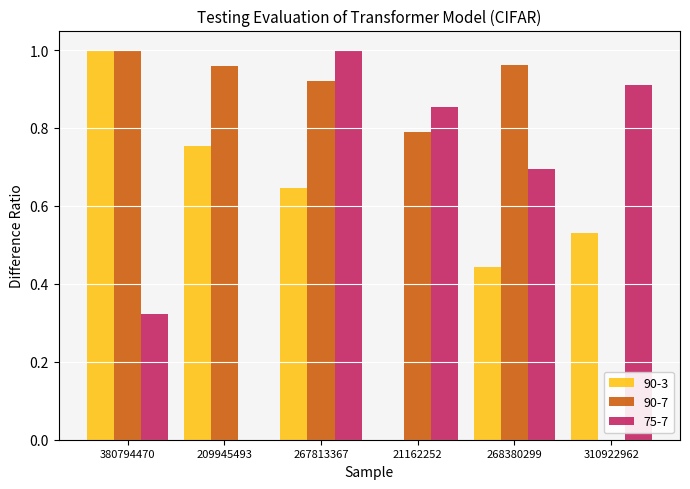

At which label does 90-7 reach its peak?

380794470